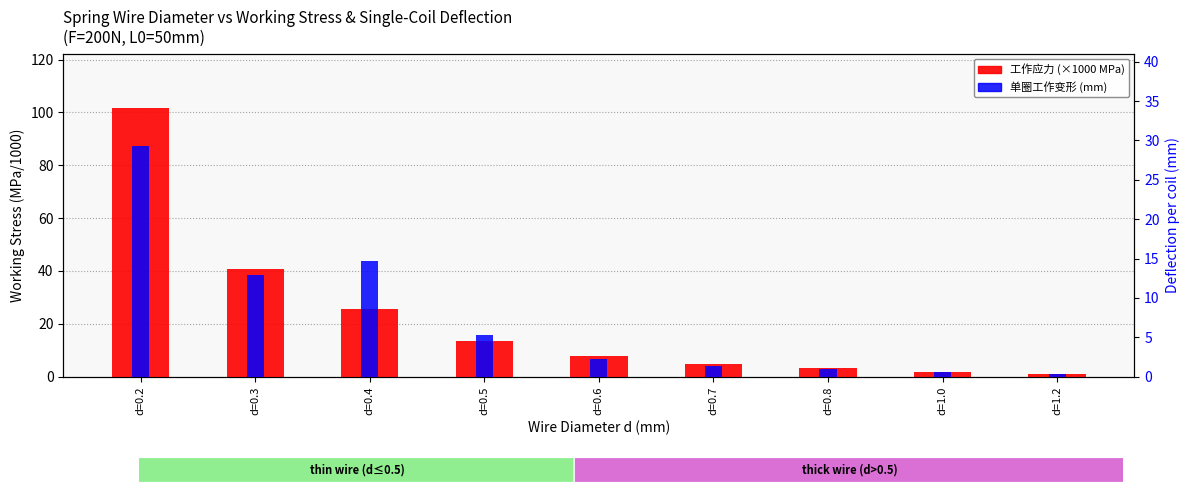

True or false: 单圈变形 (mm) has a value of 5.3 at d=0.5.

True